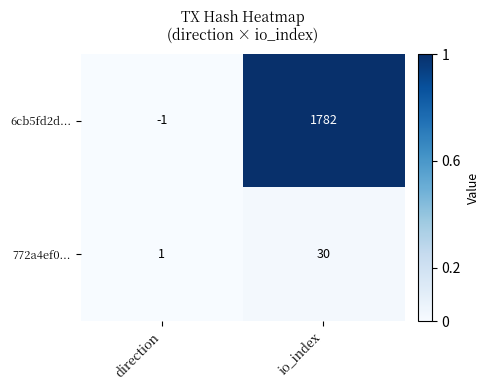

List the series in order of their overall mean, highest first.

6cb5fd2d..., 772a4ef0...